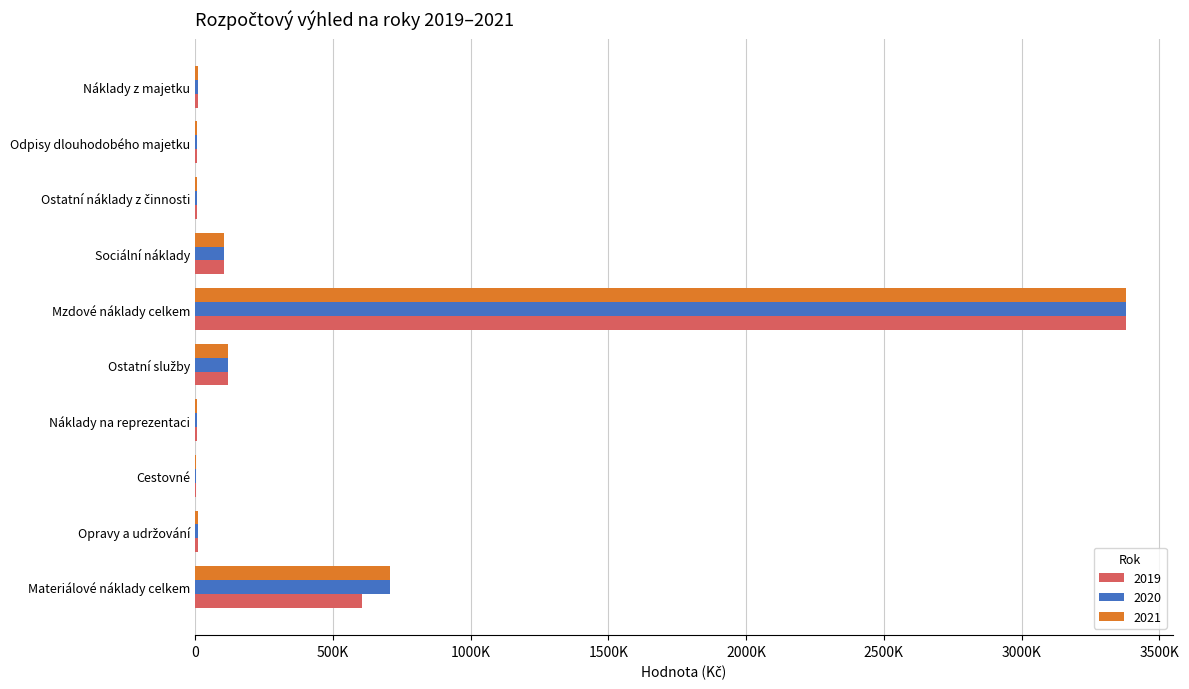

What is the value of the 2020 bar at the 6th from the left?

3380000